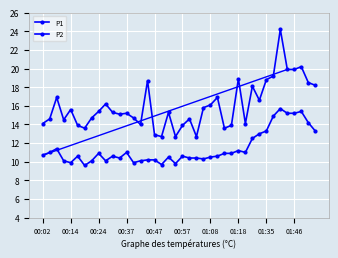

True or false: P1 and P2 cross at least once.

False